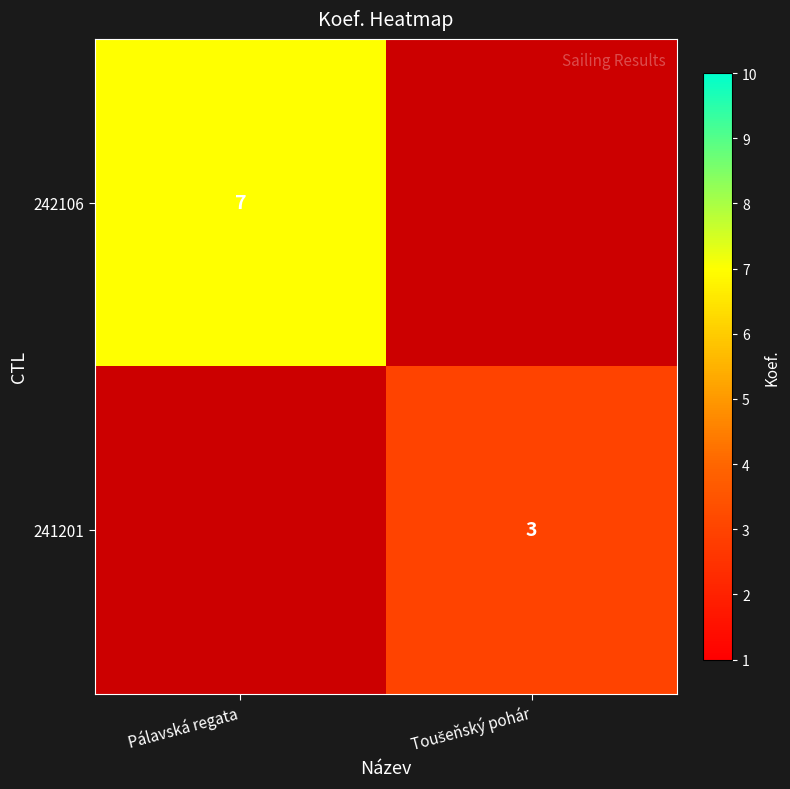

What is the smallest value displayed?

1.0